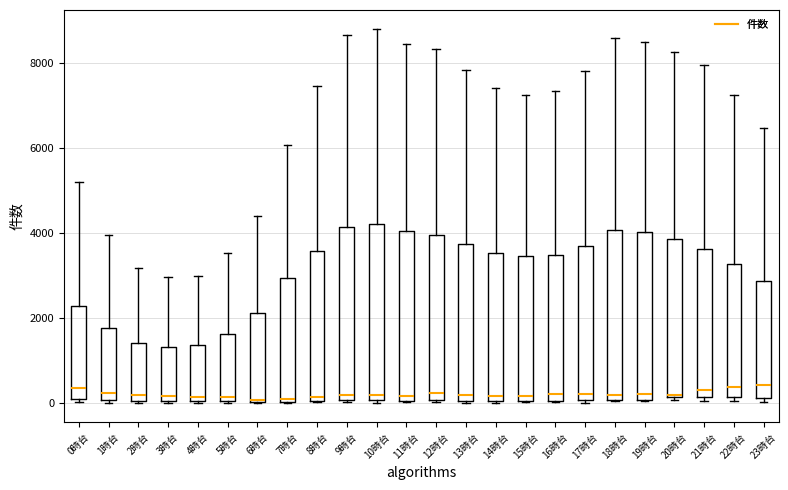

Reading left to right, read every box against the y-axis: the position of its median line, the range the box covers, and the ends of its whiskers. The values are not printed on the chart, so give them approximately, as read against the axis.

0時台: median 400, box 200 to 2200, whiskers 0 to 5200
1時台: median 200, box 0 to 1800, whiskers 0 (just below the box's lower edge) to 4000
2時台: median 200, box 0 to 1400, whiskers 0 to 3200
3時台: median 200, box 0 to 1400, whiskers 0 (just below the box's lower edge) to 3000
4時台: median 200, box 0 to 1400, whiskers 0 to 3000
5時台: median 200, box 0 to 1600, whiskers 0 to 3600
6時台: median 0 (drawn on the box's lower edge), box 0 to 2200, whiskers 0 to 4400
7時台: median 200, box 0 to 3000, whiskers 0 to 6000
8時台: median 200, box 0 to 3600, whiskers 0 to 7400
9時台: median 200, box 0 to 4200, whiskers 0 to 8600
10時台: median 200, box 0 to 4200, whiskers 0 (just below the box's lower edge) to 8800
11時台: median 200, box 0 to 4000, whiskers 0 to 8400
12時台: median 200, box 0 to 4000, whiskers 0 to 8400
13時台: median 200, box 0 to 3800, whiskers 0 to 7800
14時台: median 200, box 0 to 3600, whiskers 0 to 7400
15時台: median 200, box 0 to 3400, whiskers 0 to 7200
16時台: median 200, box 0 to 3400, whiskers 0 to 7400
17時台: median 200, box 0 to 3600, whiskers 0 (just below the box's lower edge) to 7800
18時台: median 200, box 0 to 4000, whiskers 0 to 8600
19時台: median 200, box 0 to 4000, whiskers 0 to 8400
20時台: median 200, box 200 to 3800, whiskers 0 to 8200
21時台: median 400, box 200 to 3600, whiskers 0 to 8000
22時台: median 400, box 200 to 3200, whiskers 0 to 7200
23時台: median 400, box 200 to 2800, whiskers 0 to 6400